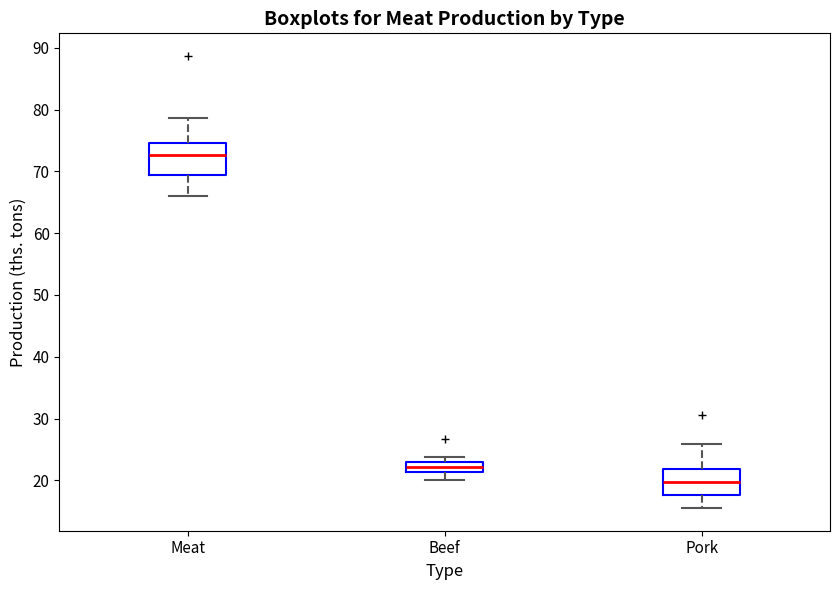

Reading left to right, read every box against the y-axis: the position of its median line, the range the box covers, and the ends of its whiskers. The values are not printed on the chart, so give them approximately, as read against the axis.

Meat: median 73, box 69 to 75, whiskers 66 to 79
Beef: median 22, box 21 to 23, whiskers 20 to 24
Pork: median 20, box 18 to 22, whiskers 16 to 26